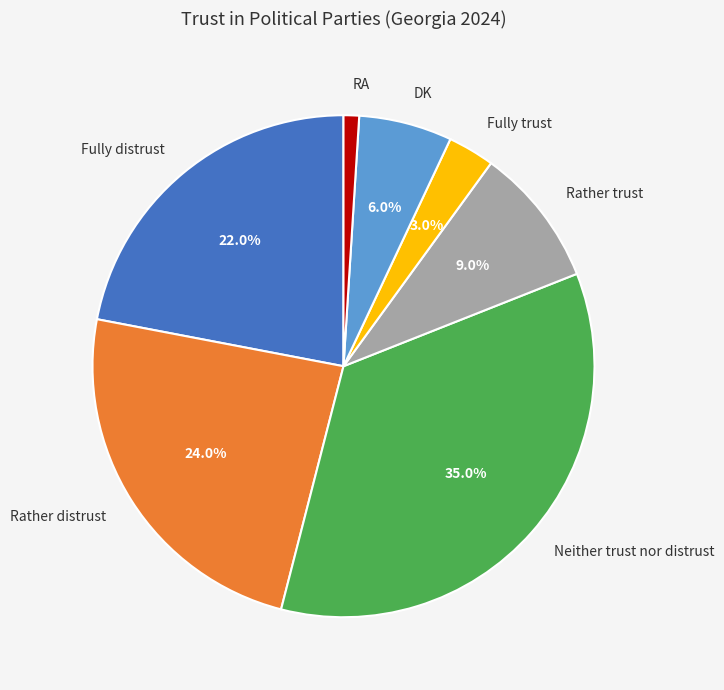

To the nearest percent, what is the combined percentage of Neither trust nor distrust and Fully trust?

38%